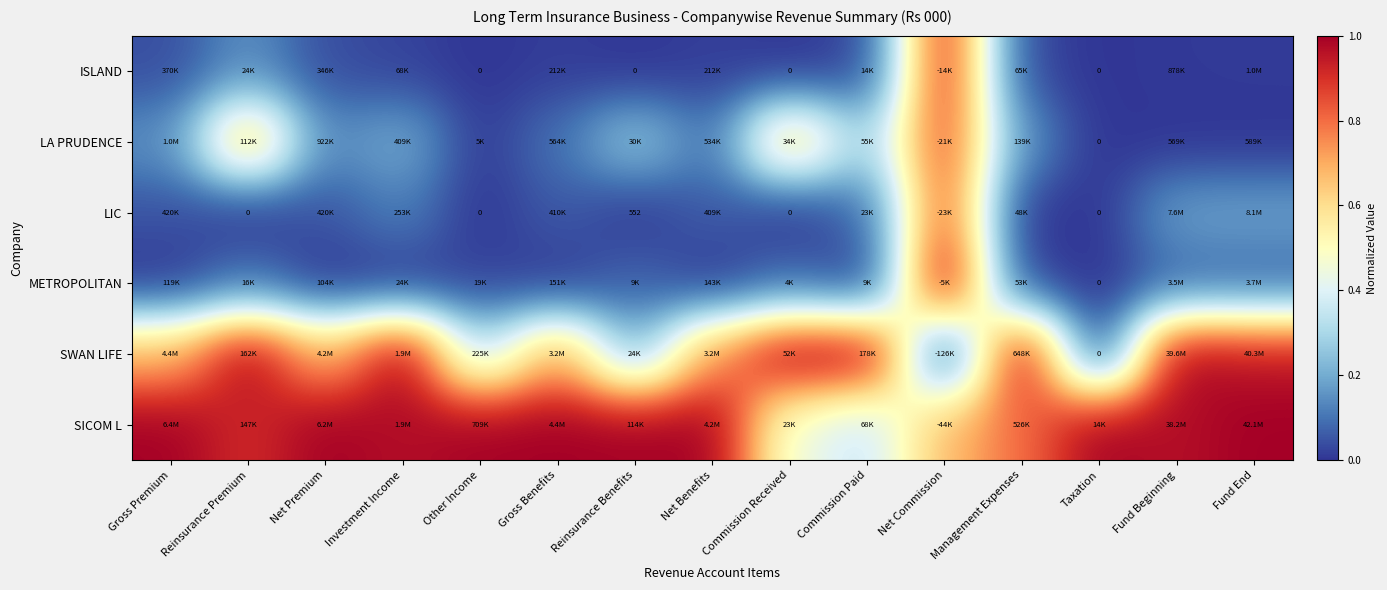

Which has a higher value, Taxation or Gross Benefits?

Gross Benefits